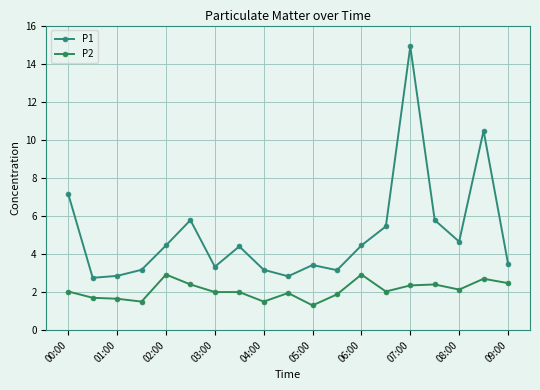

True or false: P1 and P2 cross at least once.

False